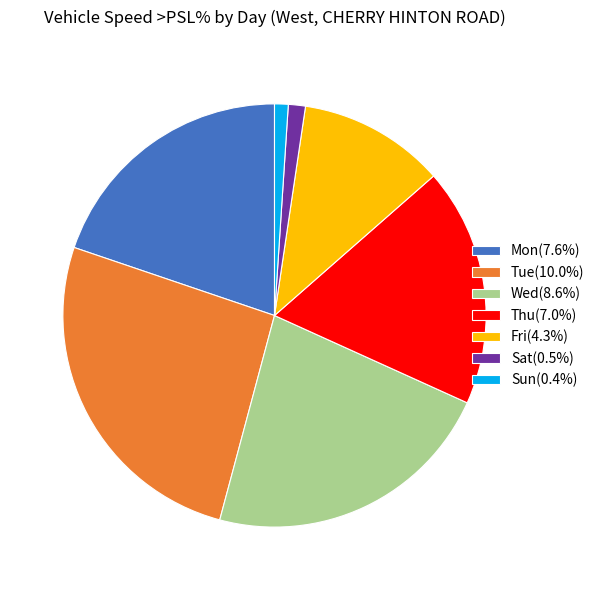

Does Fri(4.3%) represent more than half of the total?

No